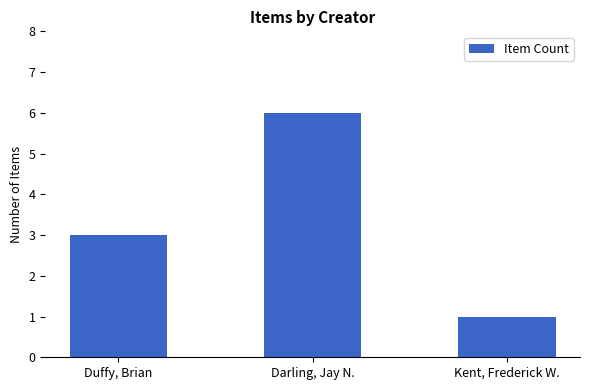

At which label is the value closest to 3?

Duffy, Brian